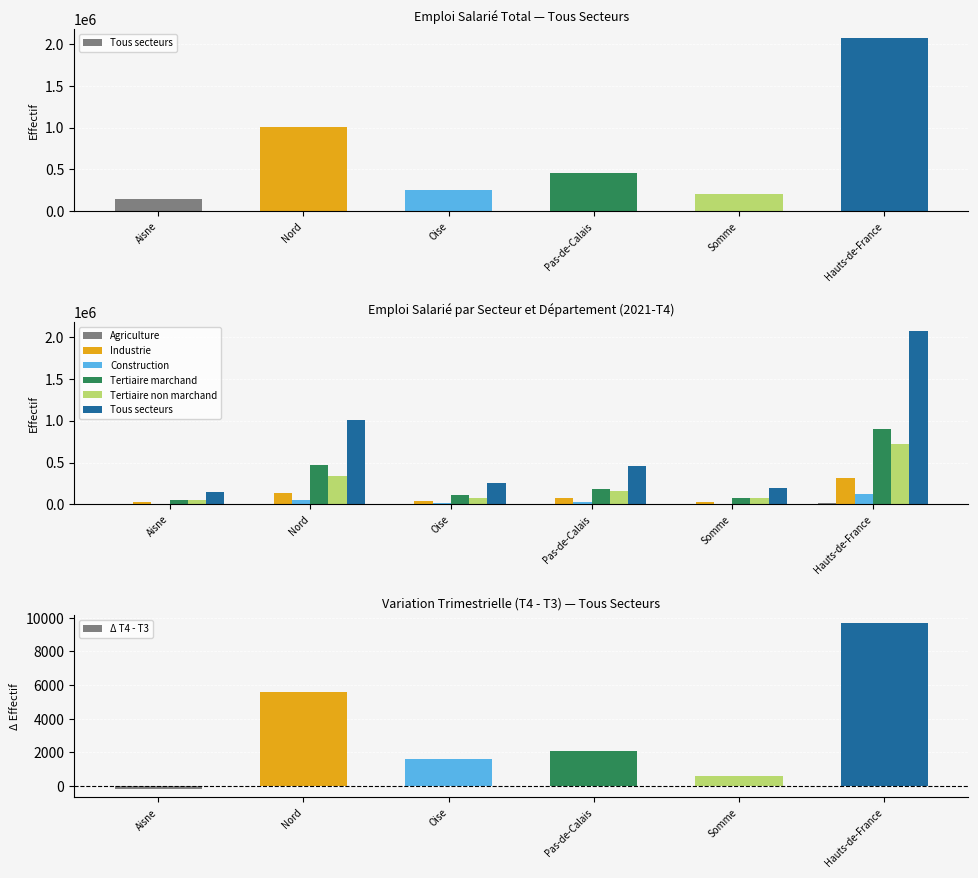

The value of Tertiaire non marchand at Nord is 544028.7. True or false?

False